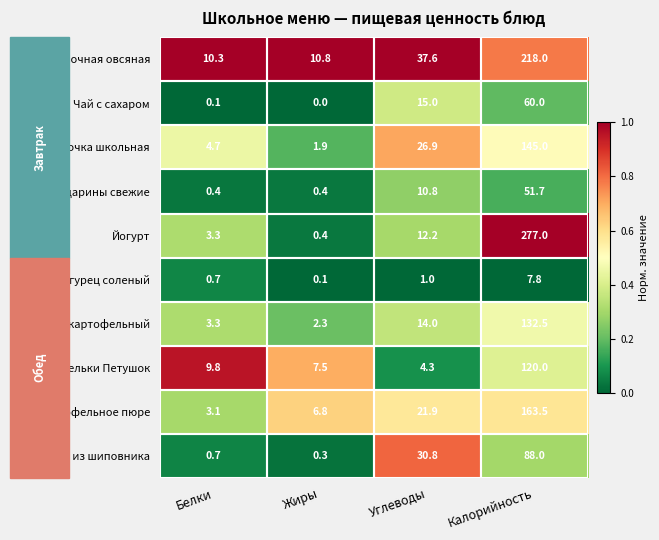

At which label is Огурец соленый closest to 3?

Углеводы